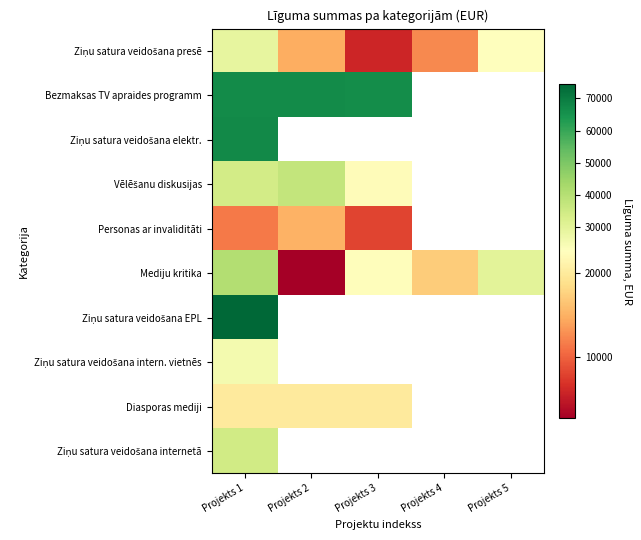

At which label does Vēlēšanu diskusijas reach its peak?

Projekts 2